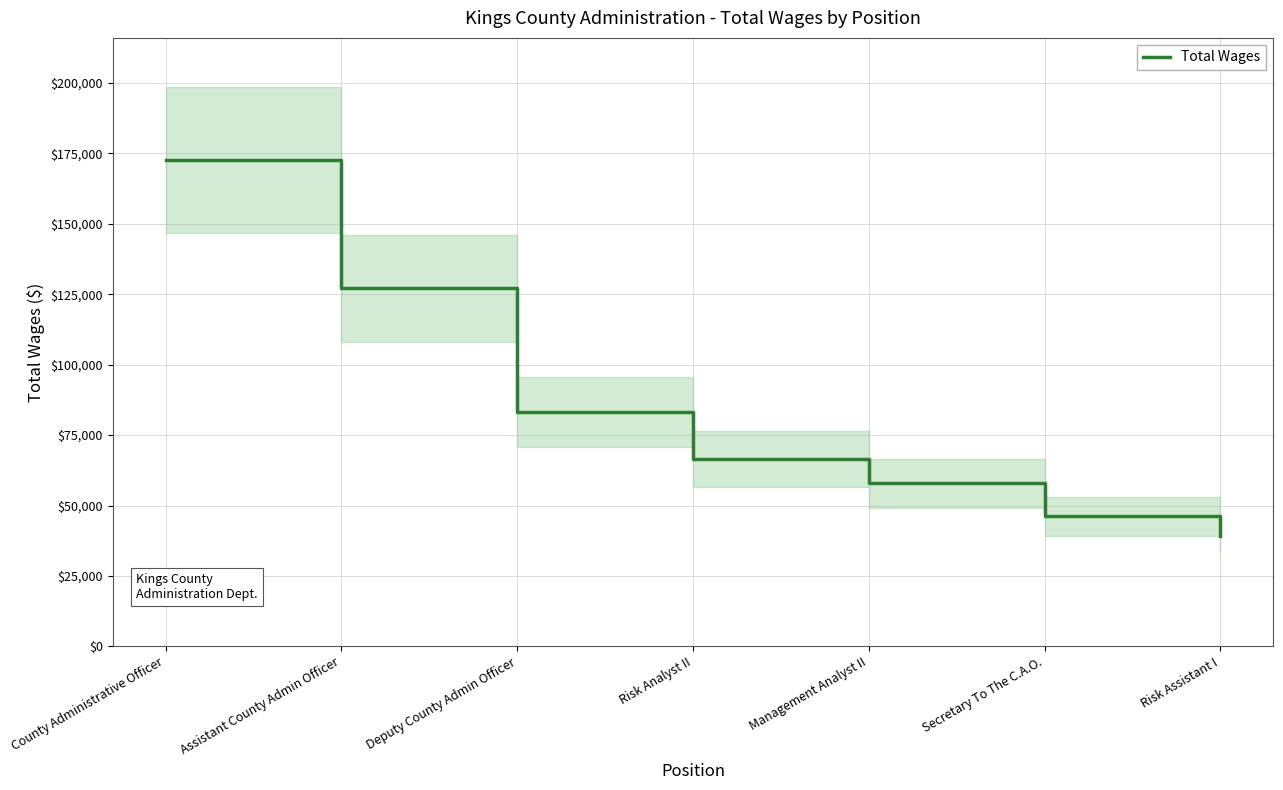

Is it true that the value at Management Analyst II is 57865?

True